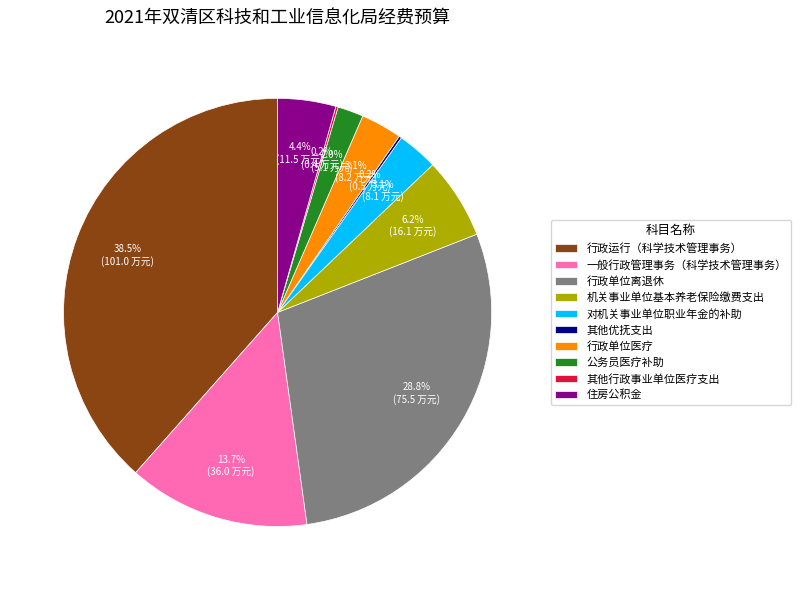

Between 一般行政管理事务（科学技术管理事务） and 公务员医疗补助, which is larger?

一般行政管理事务（科学技术管理事务）